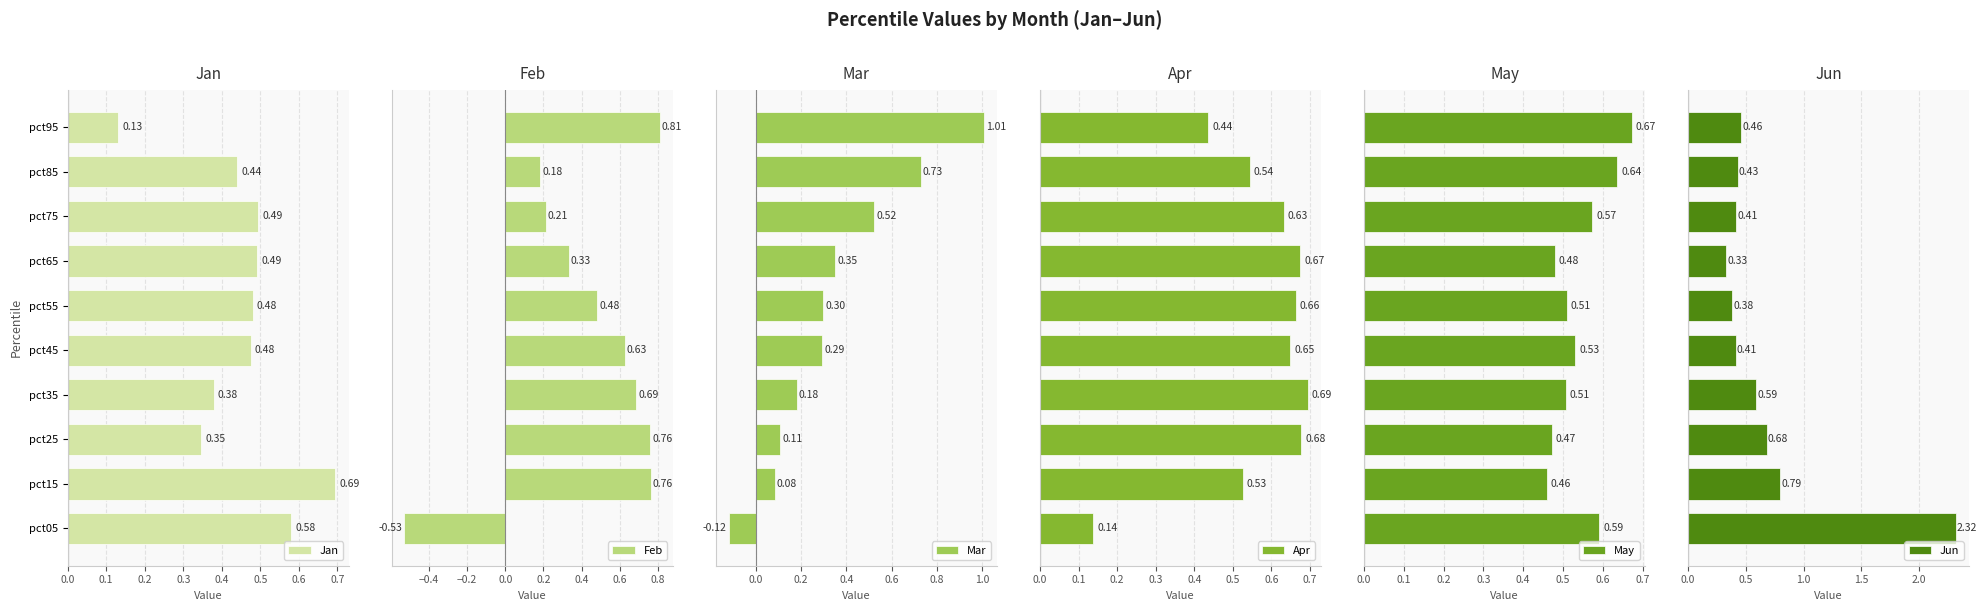

List the series in order of their peak value, highest first.

Jun, Mar, Feb, Jan, Apr, May